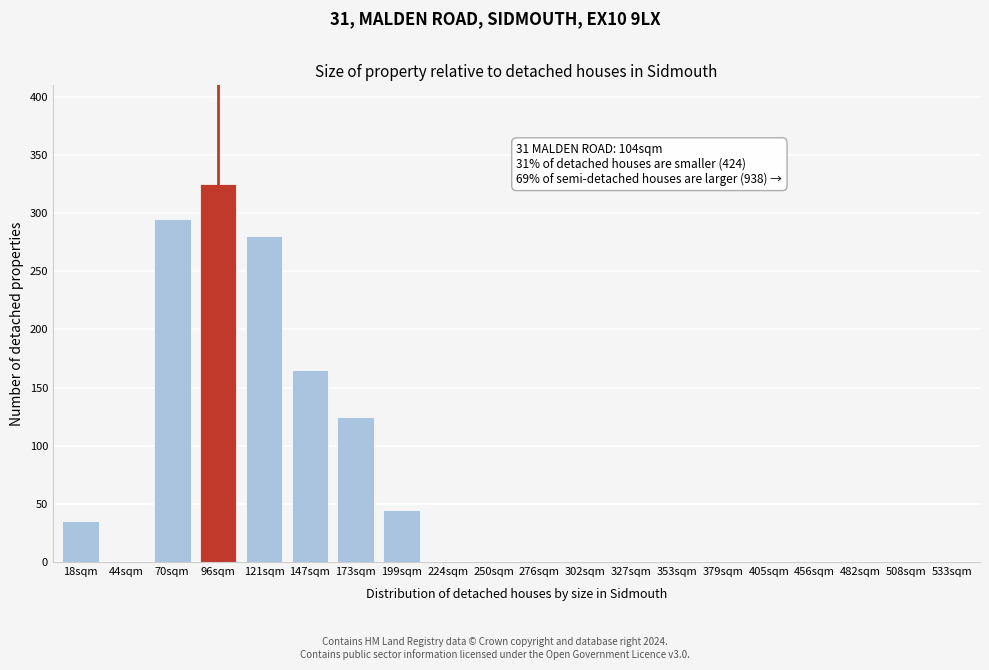

Reading left to right, what are all the values shown in this chart?

18sqm=35	44sqm=0	70sqm=295	96sqm=325	121sqm=280	147sqm=165	173sqm=125	199sqm=45	224sqm=0	250sqm=0	276sqm=0	302sqm=0	327sqm=0	353sqm=0	379sqm=0	405sqm=0	456sqm=0	482sqm=0	508sqm=0	533sqm=0